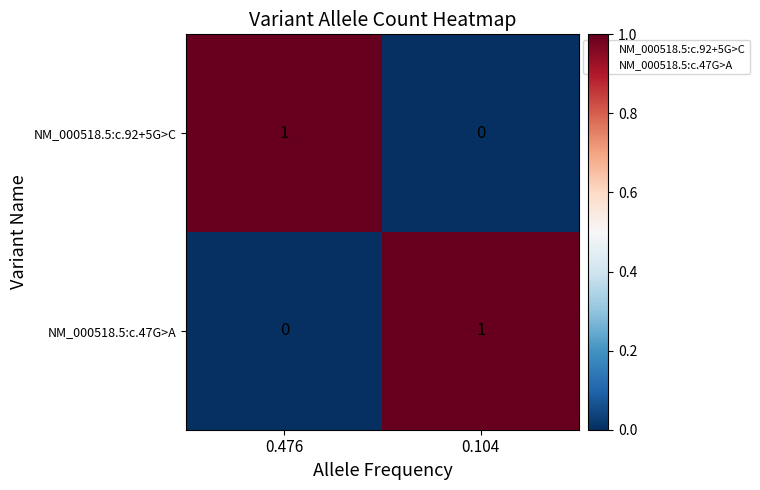

Where is NM_000518.5:c.92+5G>C nearest to the value 0?

0.104